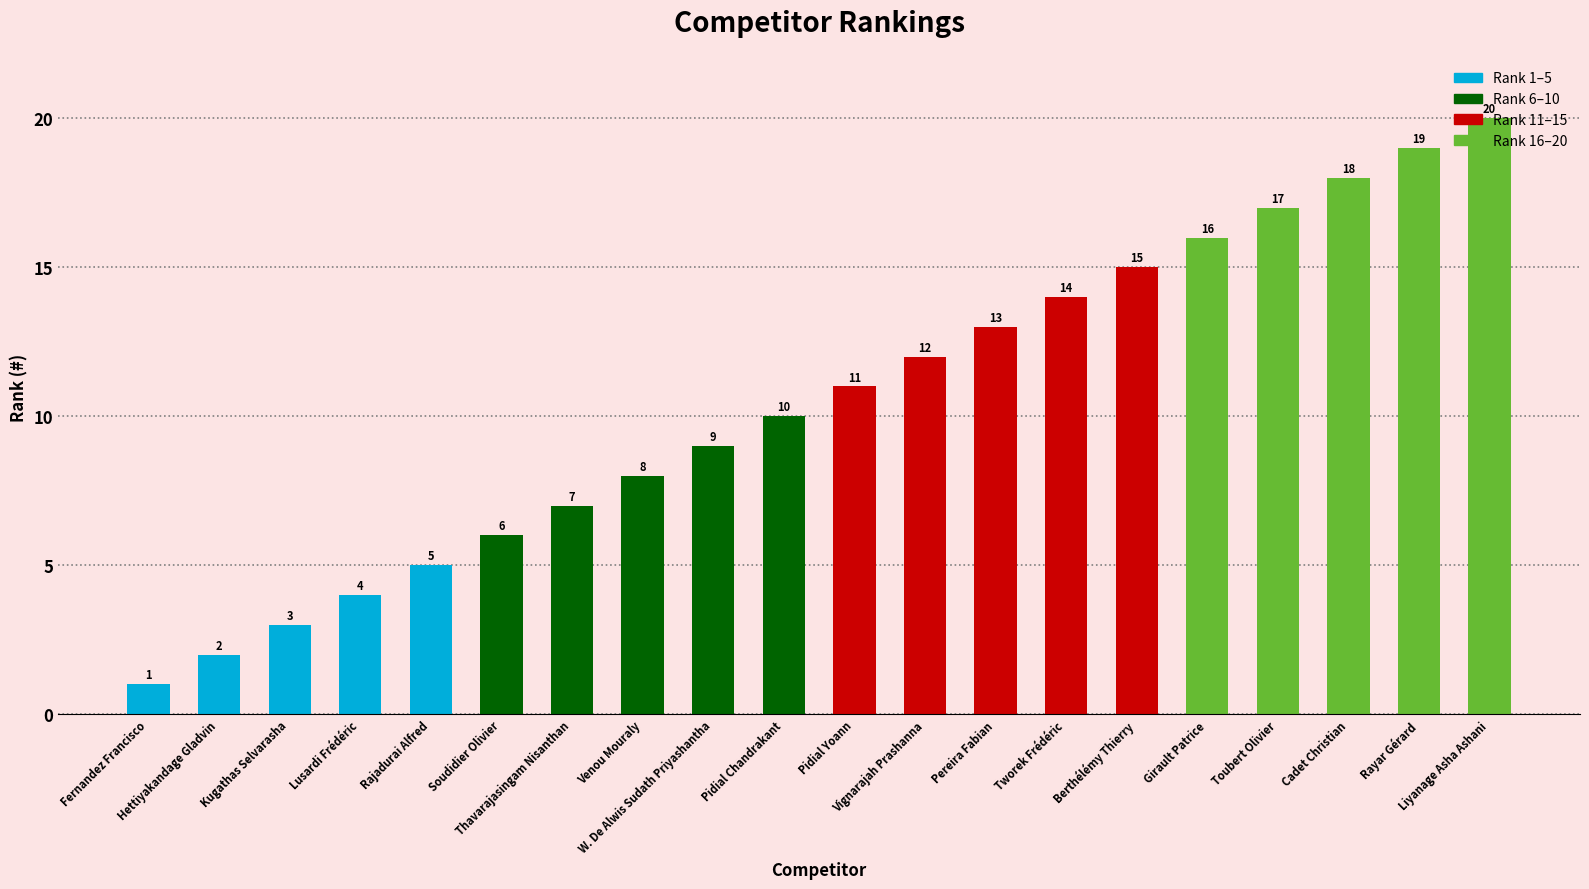

Rank the categories by value from highest to lowest.

Liyanage Asha Ashani, Rayar Gérard, Cadet Christian, Toubert Olivier, Girault Patrice, Berthélémy Thierry, Tworek Frédéric, Pereira Fabian, Vignarajah Prashanna, Pidial Yoann, Pidial Chandrakant, W. De Alwis Sudath Priyashantha, Venou Mouraly, Thavarajasingam Nisanthan, Soudidier Olivier, Rajadurai Alfred, Lusardi Frédéric, Kugathas Selvarasha, Hettiyakandage Gladvin, Fernandez Francisco